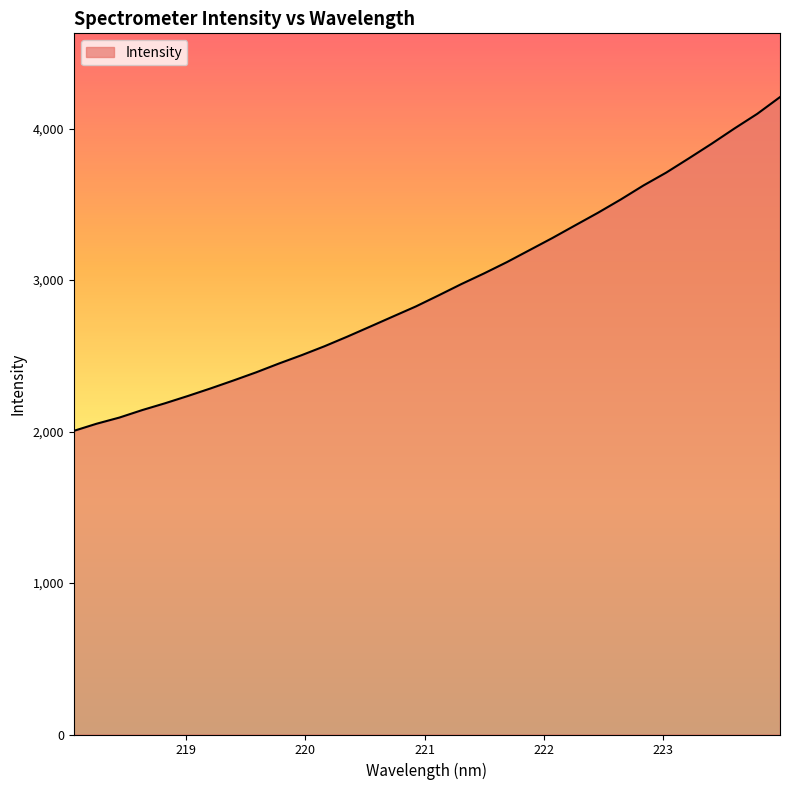

What is the minimum value shown in the chart?

2004.1